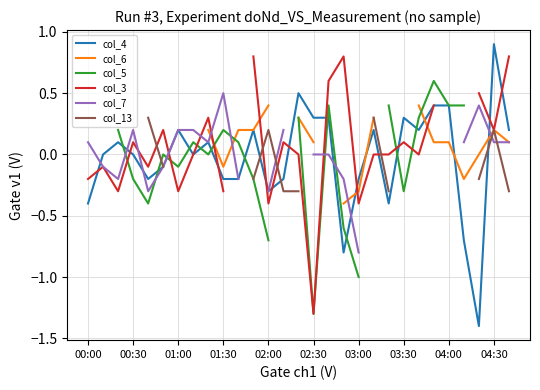

What is the difference between the maximum and minimum values in the col_5 series?

1.9